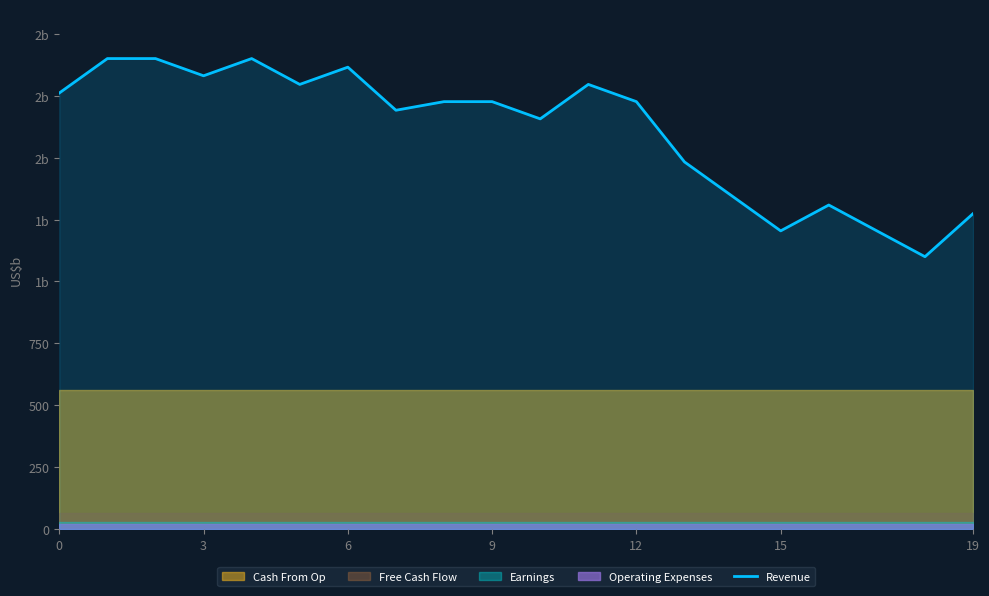

How many lines are shown in the chart?

1